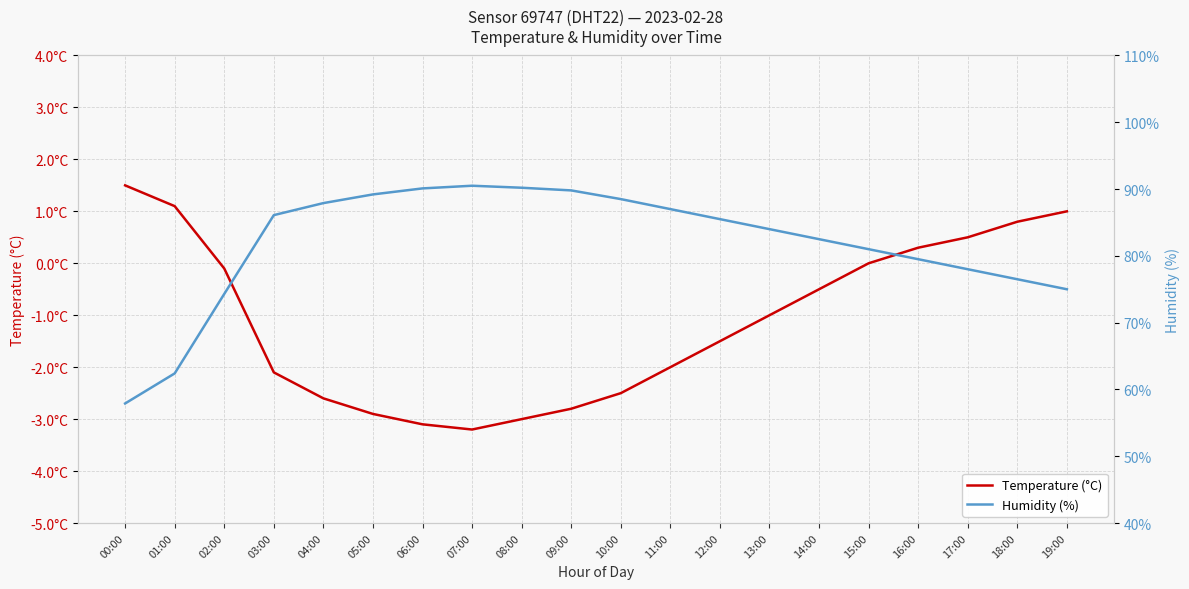

What is the difference between the maximum and minimum values in the Humidity (%) series?

32.6